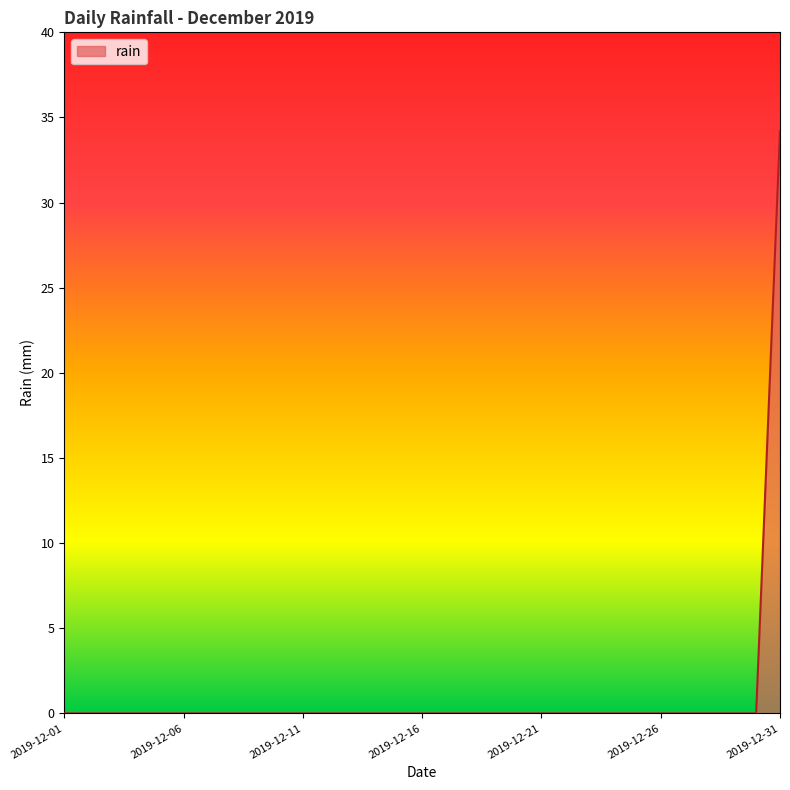

Reading right to left, extract all data points from this chart.

34.2	0.0	0.0	0.0	0.0	0.0	0.0	0.0	0.0	0.0	0.0	0.0	0.0	0.0	0.0	0.0	0.0	0.0	0.0	0.0	0.0	0.0	0.0	0.0	0.0	0.0	0.0	0.0	0.0	0.0	0.0